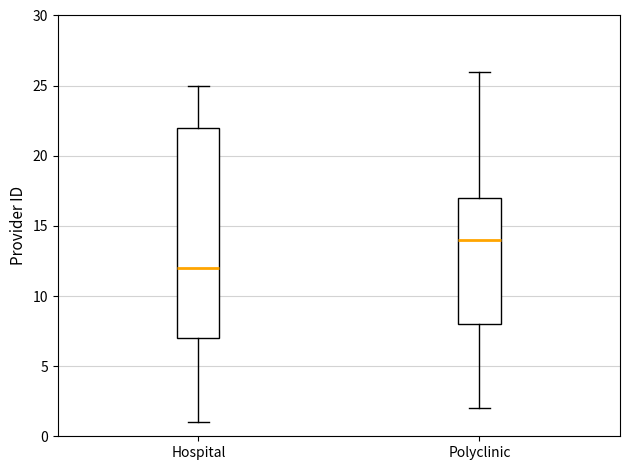

Which box has the lowest median line?

Hospital